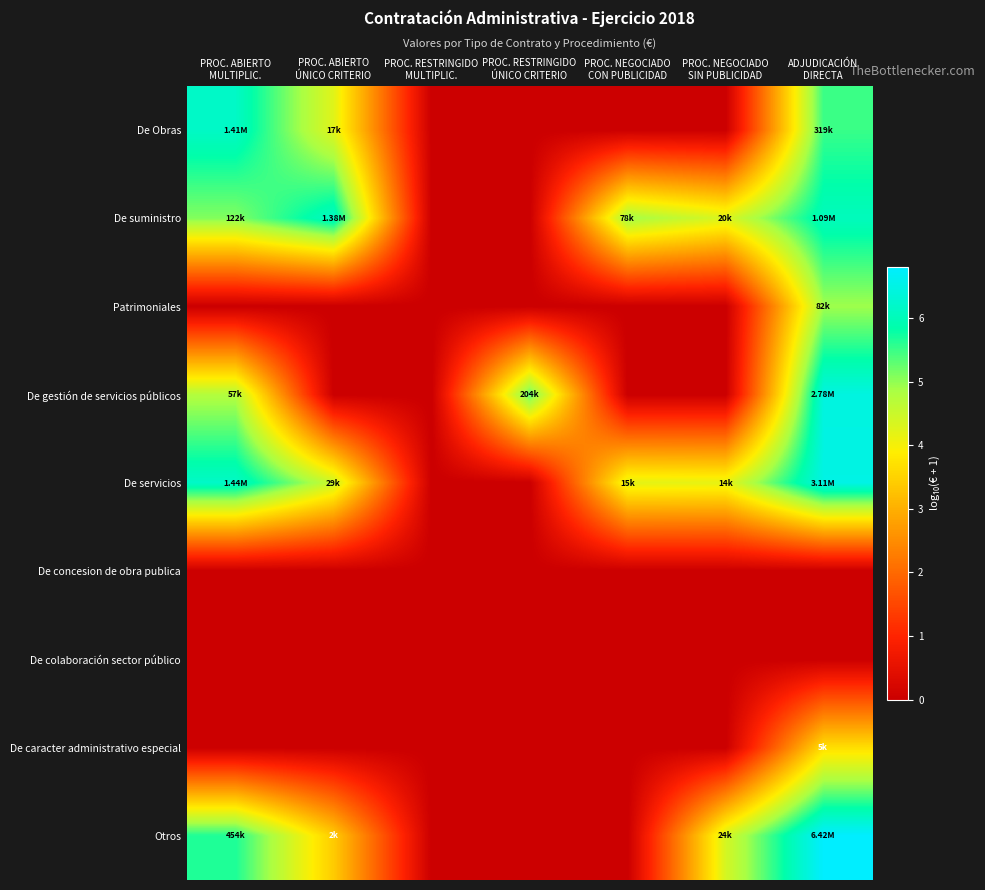

Reading left to right, transcribe all the data shown in this chart.

De Obras: PROC. ABIERTO
MULTIPLIC.=6.1	PROC. ABIERTO
ÚNICO CRITERIO=4.2	PROC. RESTRINGIDO
MULTIPLIC.=0.0	PROC. RESTRINGIDO
ÚNICO CRITERIO=0.0	PROC. NEGOCIADO
CON PUBLICIDAD=0.0	PROC. NEGOCIADO
SIN PUBLICIDAD=0.0	ADJUDICACIÓN
DIRECTA=5.5
De suministro: PROC. ABIERTO
MULTIPLIC.=5.1	PROC. ABIERTO
ÚNICO CRITERIO=6.1	PROC. RESTRINGIDO
MULTIPLIC.=0.0	PROC. RESTRINGIDO
ÚNICO CRITERIO=0.0	PROC. NEGOCIADO
CON PUBLICIDAD=4.9	PROC. NEGOCIADO
SIN PUBLICIDAD=4.3	ADJUDICACIÓN
DIRECTA=6.0
Patrimoniales: PROC. ABIERTO
MULTIPLIC.=0.0	PROC. ABIERTO
ÚNICO CRITERIO=0.0	PROC. RESTRINGIDO
MULTIPLIC.=0.0	PROC. RESTRINGIDO
ÚNICO CRITERIO=0.0	PROC. NEGOCIADO
CON PUBLICIDAD=0.0	PROC. NEGOCIADO
SIN PUBLICIDAD=0.0	ADJUDICACIÓN
DIRECTA=4.9
De gestión de servicios públicos: PROC. ABIERTO
MULTIPLIC.=4.8	PROC. ABIERTO
ÚNICO CRITERIO=0.0	PROC. RESTRINGIDO
MULTIPLIC.=0.0	PROC. RESTRINGIDO
ÚNICO CRITERIO=5.3	PROC. NEGOCIADO
CON PUBLICIDAD=0.0	PROC. NEGOCIADO
SIN PUBLICIDAD=0.0	ADJUDICACIÓN
DIRECTA=6.4
De servicios: PROC. ABIERTO
MULTIPLIC.=6.2	PROC. ABIERTO
ÚNICO CRITERIO=4.5	PROC. RESTRINGIDO
MULTIPLIC.=0.0	PROC. RESTRINGIDO
ÚNICO CRITERIO=0.0	PROC. NEGOCIADO
CON PUBLICIDAD=4.2	PROC. NEGOCIADO
SIN PUBLICIDAD=4.2	ADJUDICACIÓN
DIRECTA=6.5
De concesion de obra publica: PROC. ABIERTO
MULTIPLIC.=0.0	PROC. ABIERTO
ÚNICO CRITERIO=0.0	PROC. RESTRINGIDO
MULTIPLIC.=0.0	PROC. RESTRINGIDO
ÚNICO CRITERIO=0.0	PROC. NEGOCIADO
CON PUBLICIDAD=0.0	PROC. NEGOCIADO
SIN PUBLICIDAD=0.0	ADJUDICACIÓN
DIRECTA=0.0
De colaboración sector público: PROC. ABIERTO
MULTIPLIC.=0.0	PROC. ABIERTO
ÚNICO CRITERIO=0.0	PROC. RESTRINGIDO
MULTIPLIC.=0.0	PROC. RESTRINGIDO
ÚNICO CRITERIO=0.0	PROC. NEGOCIADO
CON PUBLICIDAD=0.0	PROC. NEGOCIADO
SIN PUBLICIDAD=0.0	ADJUDICACIÓN
DIRECTA=0.0
De caracter administrativo especial: PROC. ABIERTO
MULTIPLIC.=0.0	PROC. ABIERTO
ÚNICO CRITERIO=0.0	PROC. RESTRINGIDO
MULTIPLIC.=0.0	PROC. RESTRINGIDO
ÚNICO CRITERIO=0.0	PROC. NEGOCIADO
CON PUBLICIDAD=0.0	PROC. NEGOCIADO
SIN PUBLICIDAD=0.0	ADJUDICACIÓN
DIRECTA=3.7
Otros: PROC. ABIERTO
MULTIPLIC.=5.7	PROC. ABIERTO
ÚNICO CRITERIO=3.4	PROC. RESTRINGIDO
MULTIPLIC.=0.0	PROC. RESTRINGIDO
ÚNICO CRITERIO=0.0	PROC. NEGOCIADO
CON PUBLICIDAD=0.0	PROC. NEGOCIADO
SIN PUBLICIDAD=4.4	ADJUDICACIÓN
DIRECTA=6.8